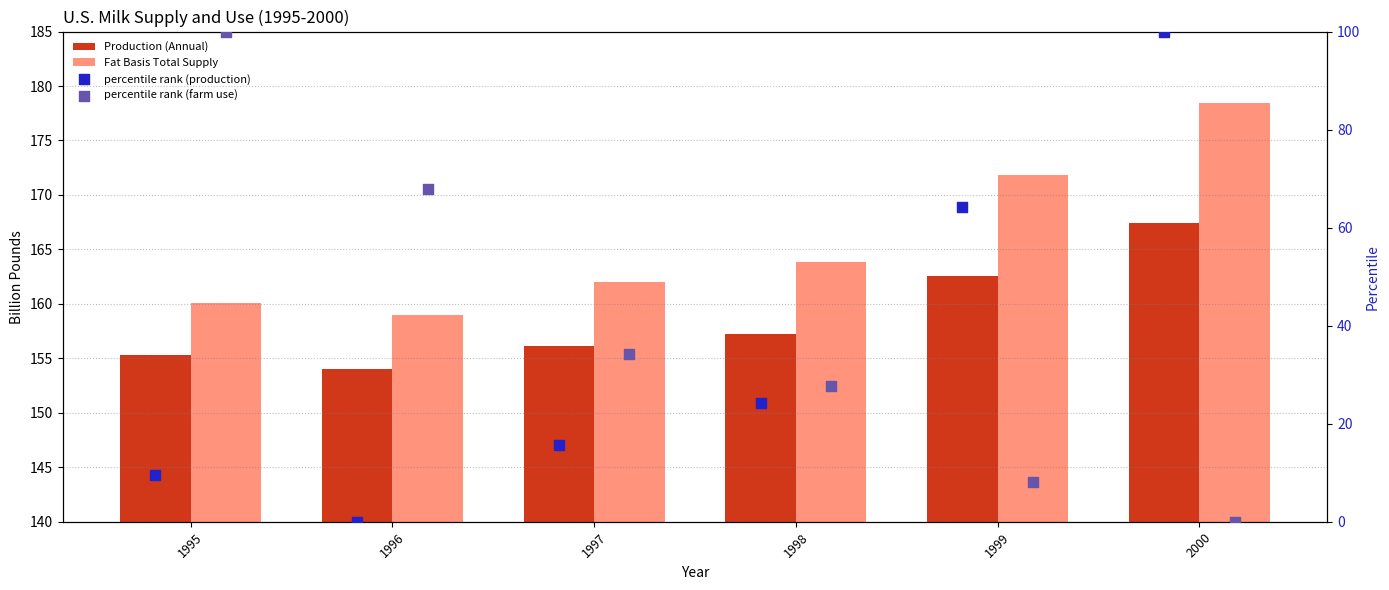

Is the value of Production (Annual) at 1996 greater than the value of Fat Basis Total Supply at 1996?

No